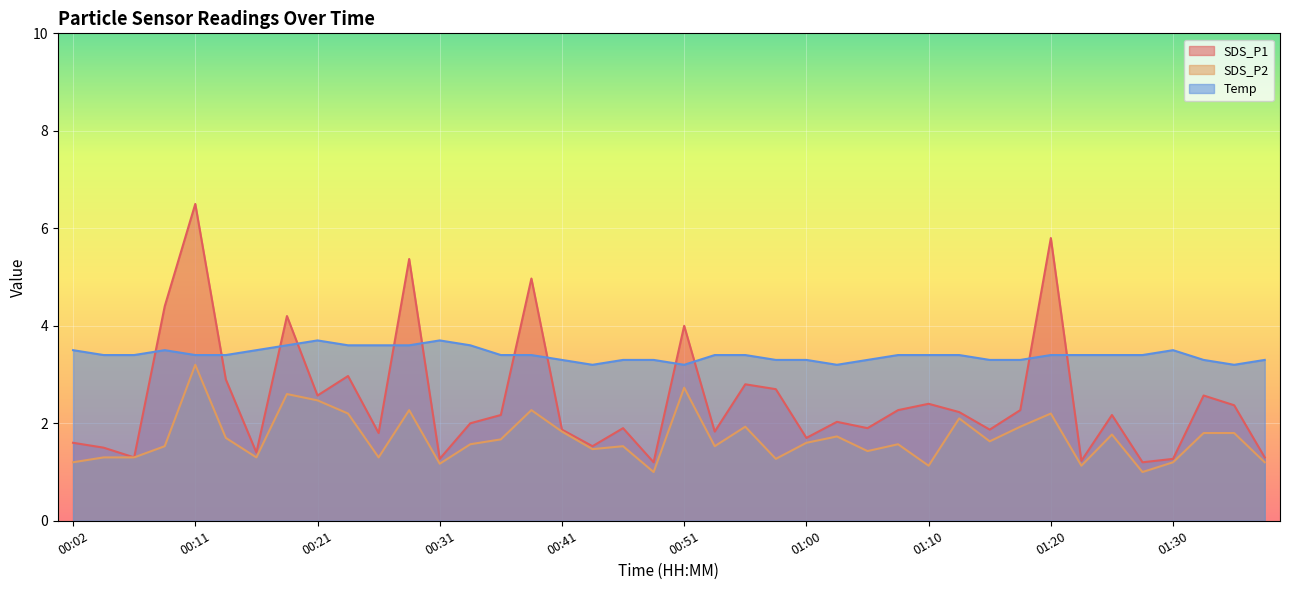

What position from the right is 00:33?

27